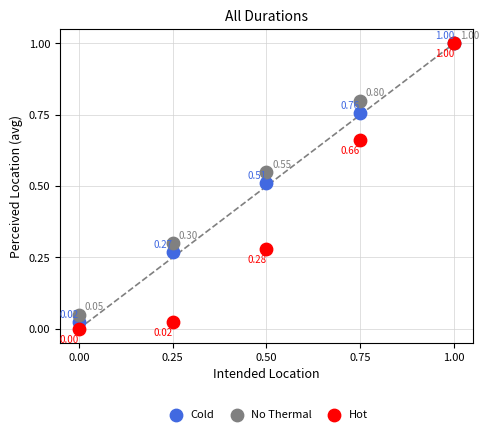

Which series has the widest spread of Y values?

Hot